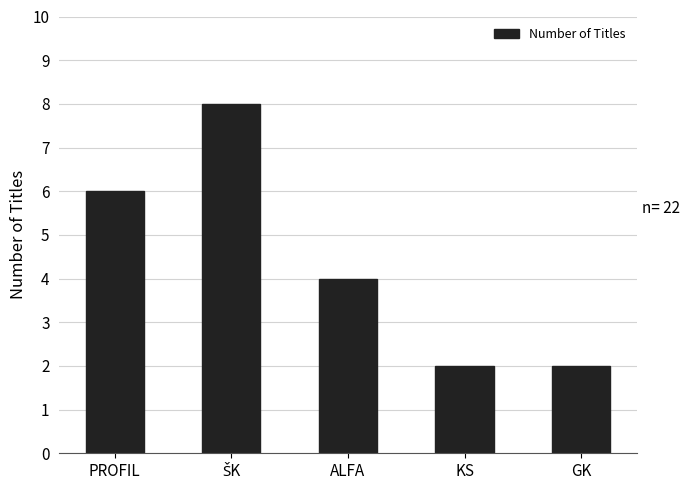

Is it true that the value at ALFA is 4?

True